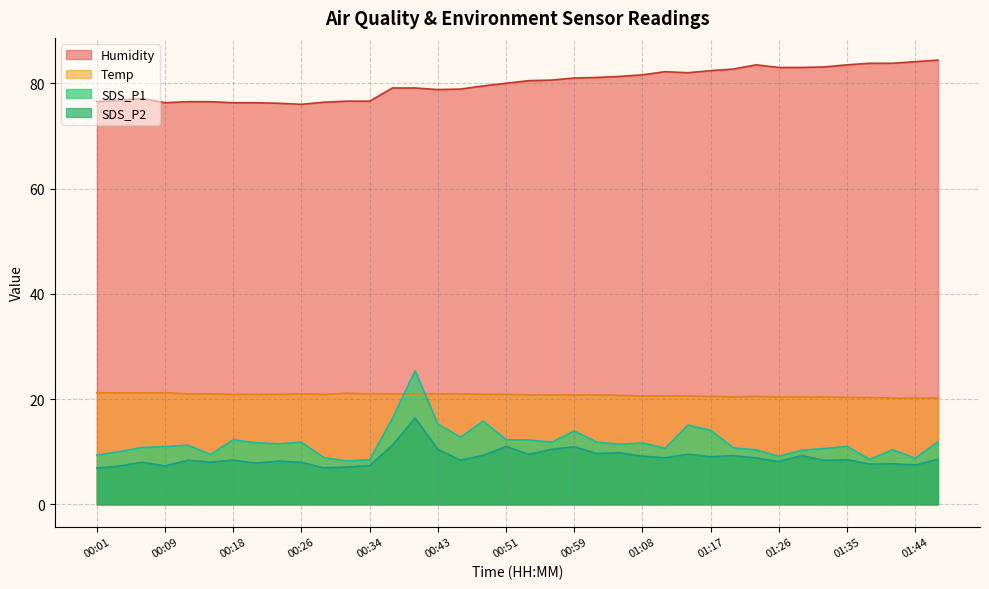

Between 01:05 and 01:29, which series saw the biggest shift?

Humidity